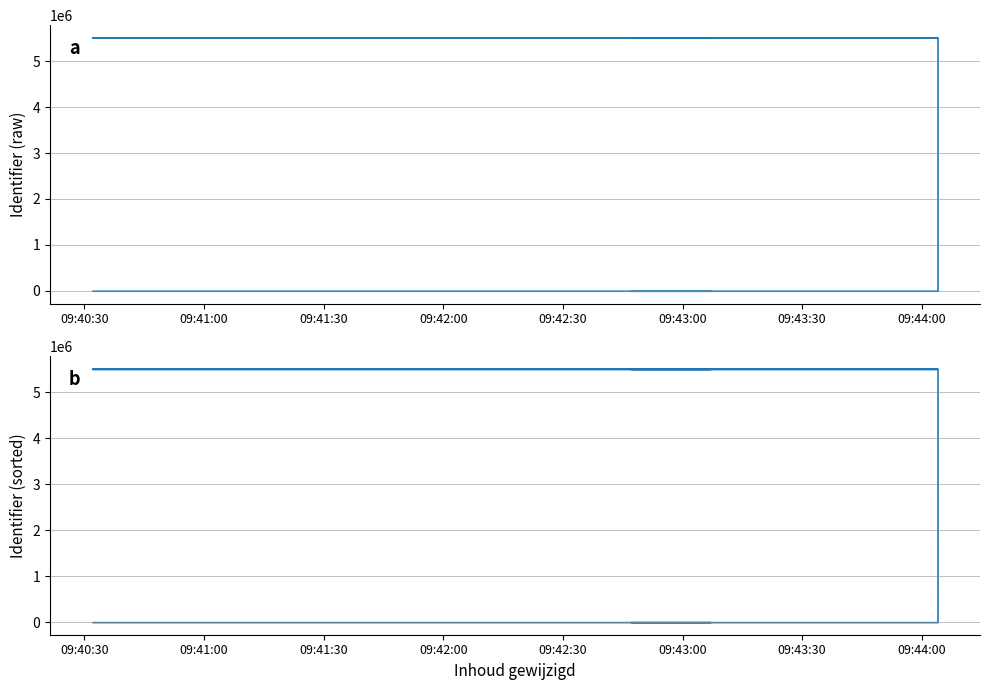

What is the average value?

5507069